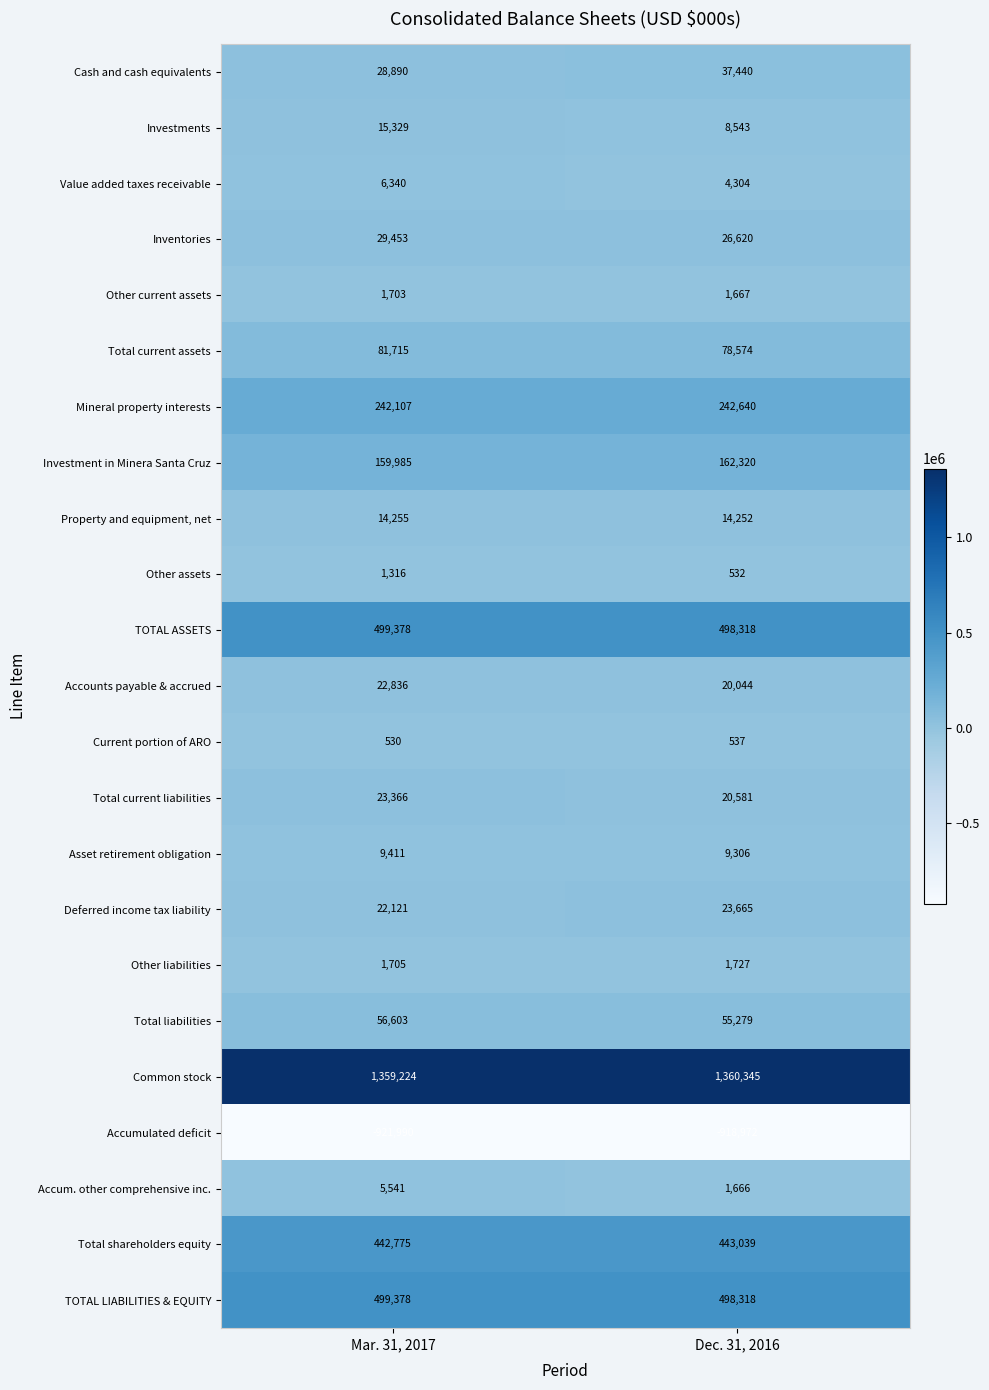

What is the difference between the maximum and minimum values in the Property and equipment, net series?

3